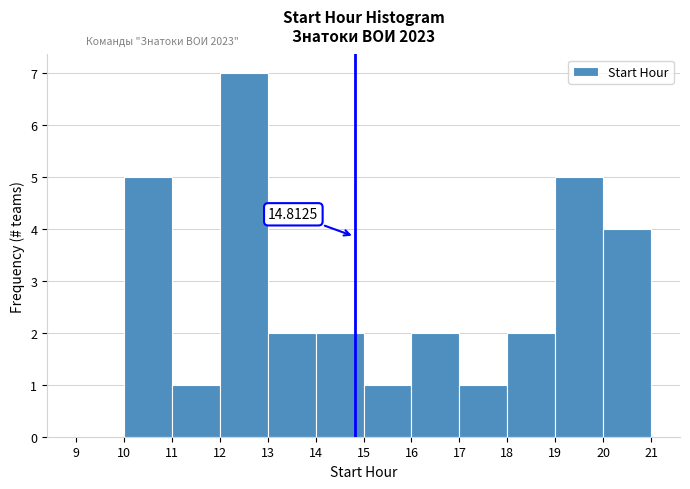

Over which range of the x-axis is the bar tallest?

12 to 13